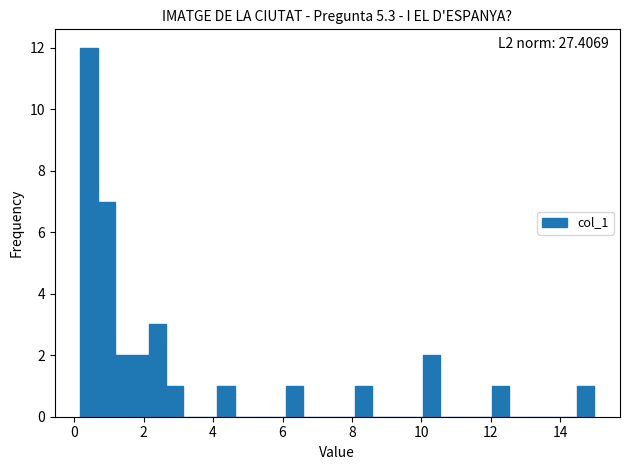

Around what value on the x-axis is the tallest bar? Give the approximate position of its centre, as read against the axis.

0.4